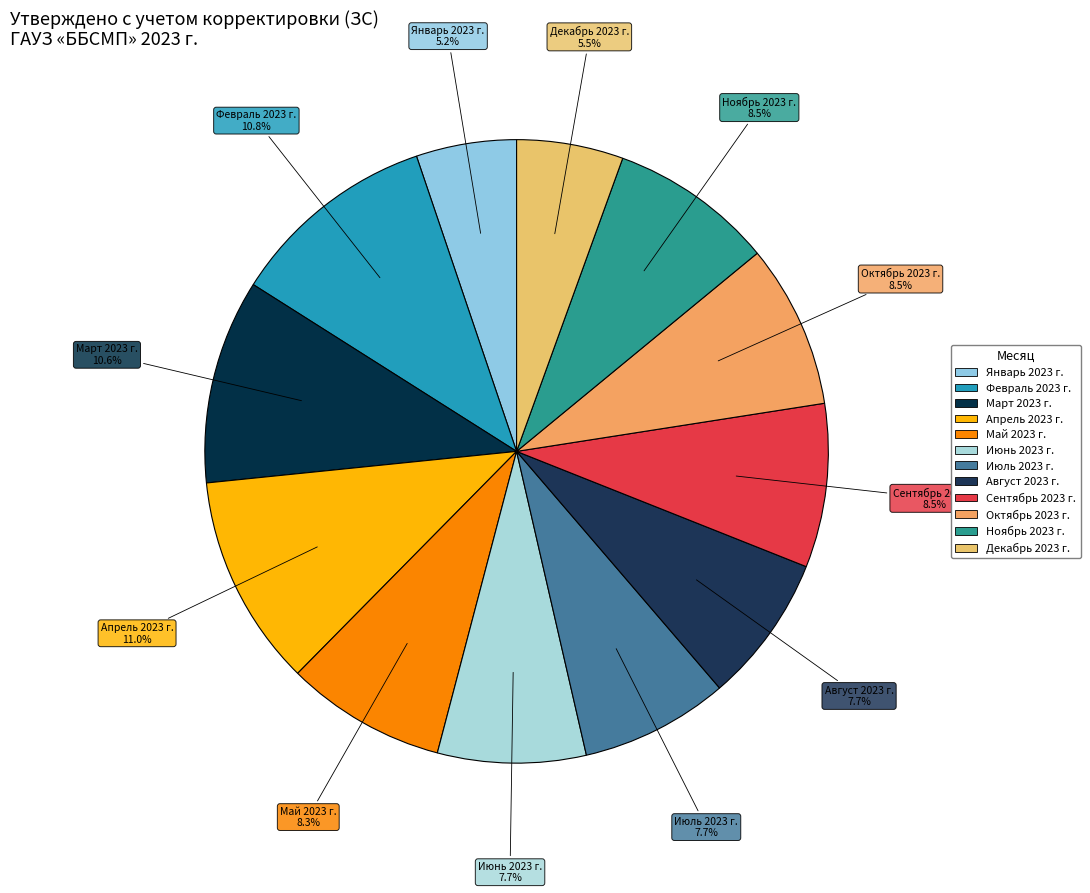

Combined, do Январь 2023 г. and Май 2023 г. account for over 50%?

No